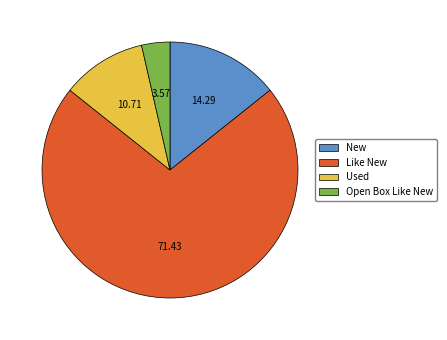

The Used slice represents 1% of the pie. True or false?

False